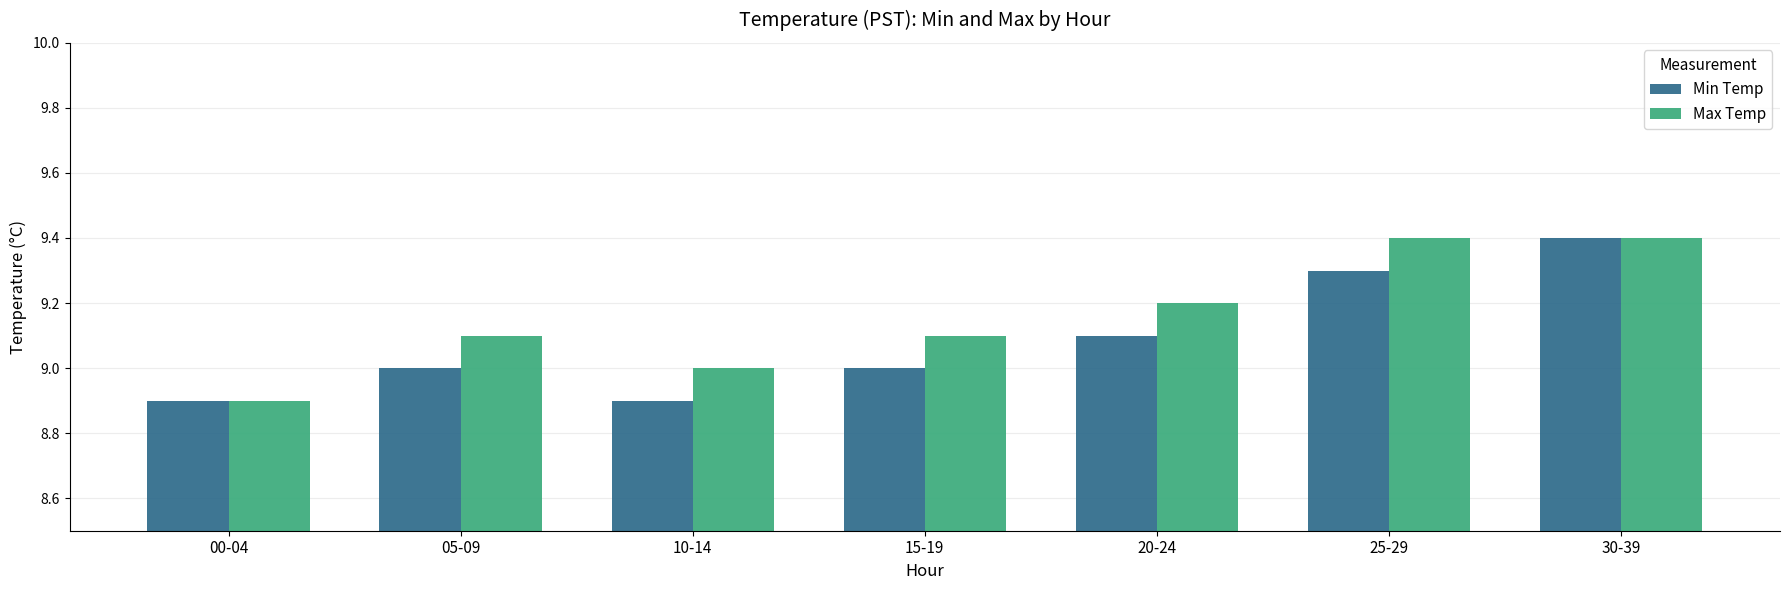

What is the maximum value shown in the chart?

9.4